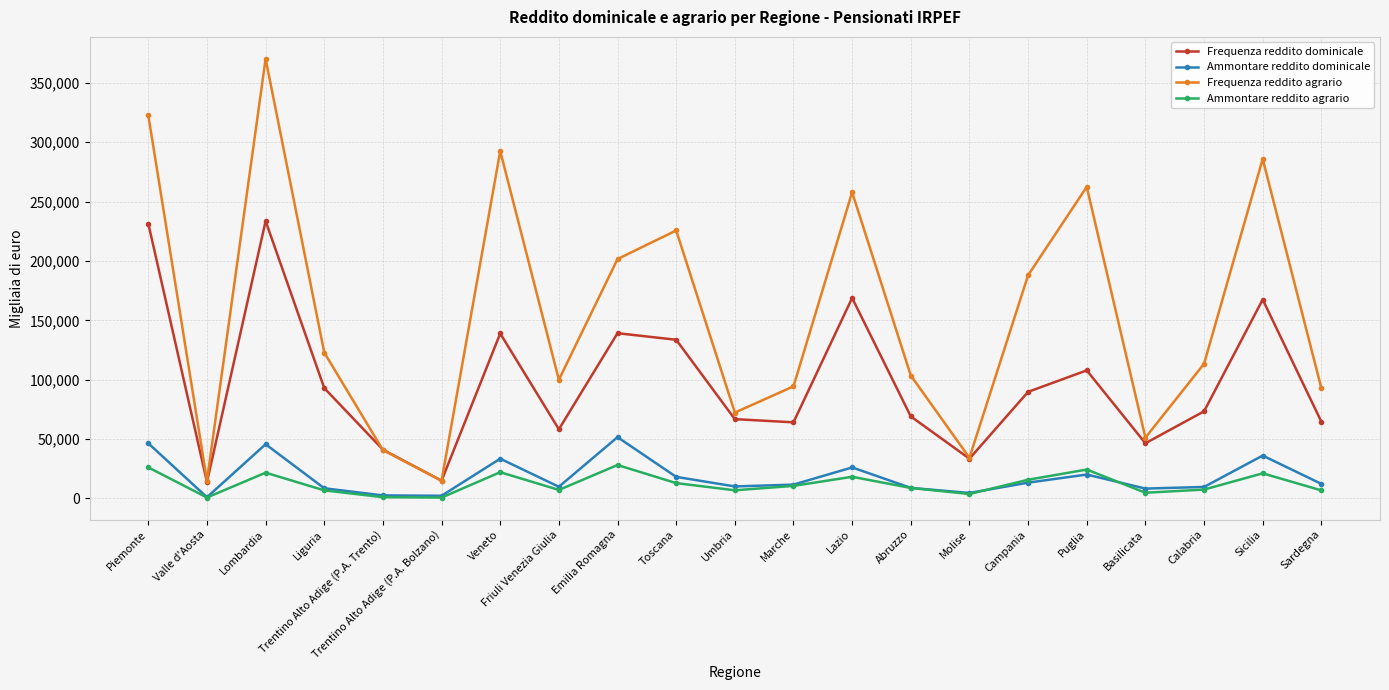

List the series in order of their peak value, highest first.

Frequenza reddito agrario, Frequenza reddito dominicale, Ammontare reddito dominicale, Ammontare reddito agrario